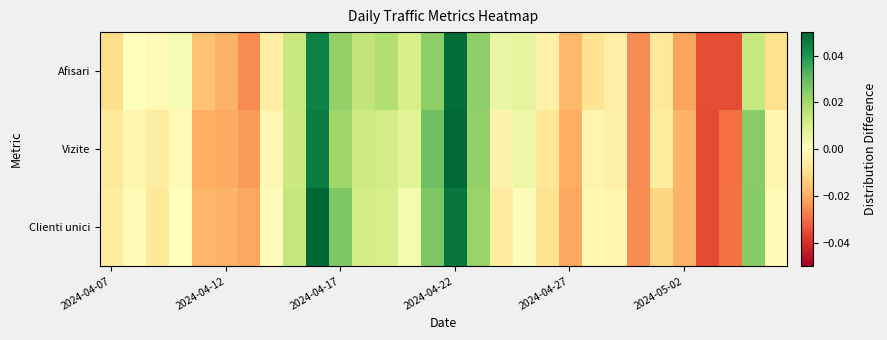

How many distinct data groups are displayed?

3